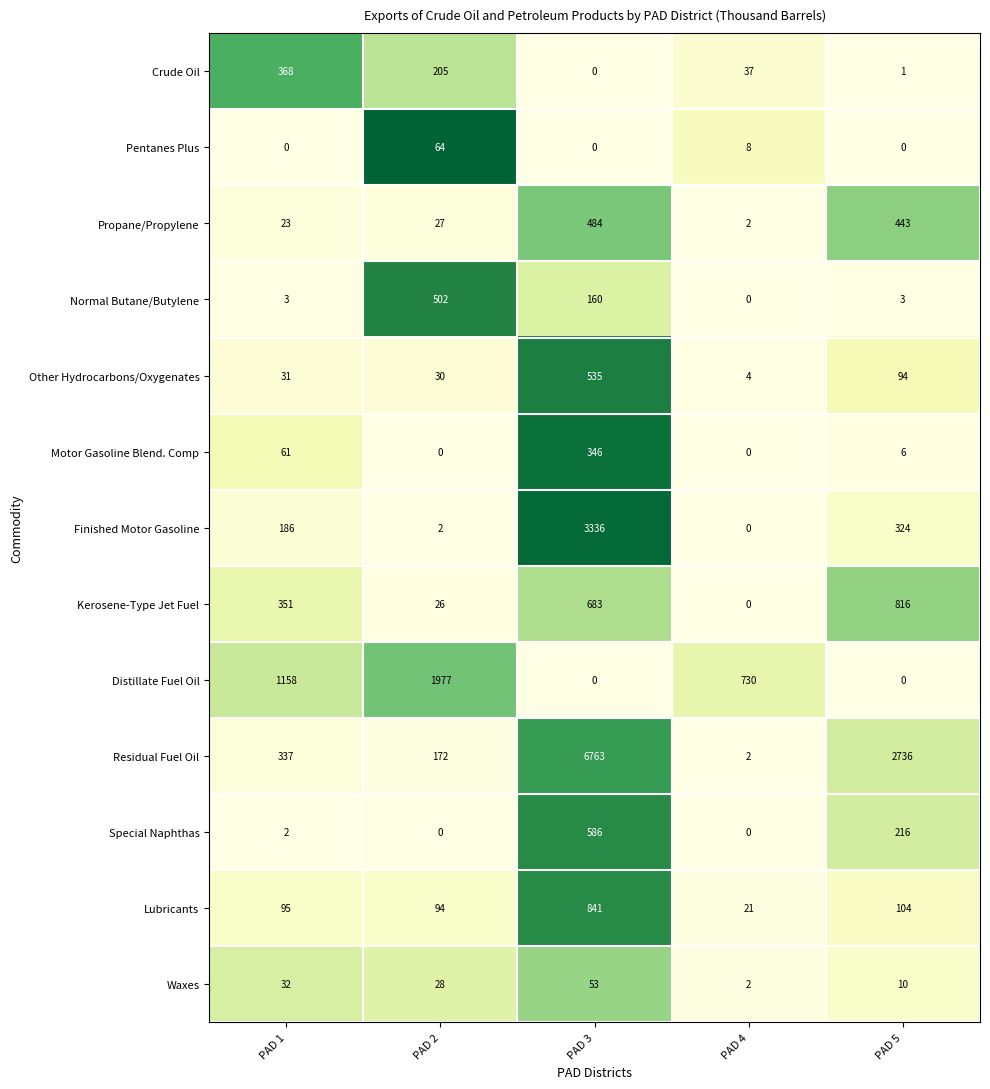

Rank the series by their maximum value, from lowest to highest.

Waxes, Pentanes Plus, Motor Gasoline Blend. Comp, Crude Oil, Propane/Propylene, Normal Butane/Butylene, Other Hydrocarbons/Oxygenates, Special Naphthas, Kerosene-Type Jet Fuel, Lubricants, Distillate Fuel Oil, Finished Motor Gasoline, Residual Fuel Oil